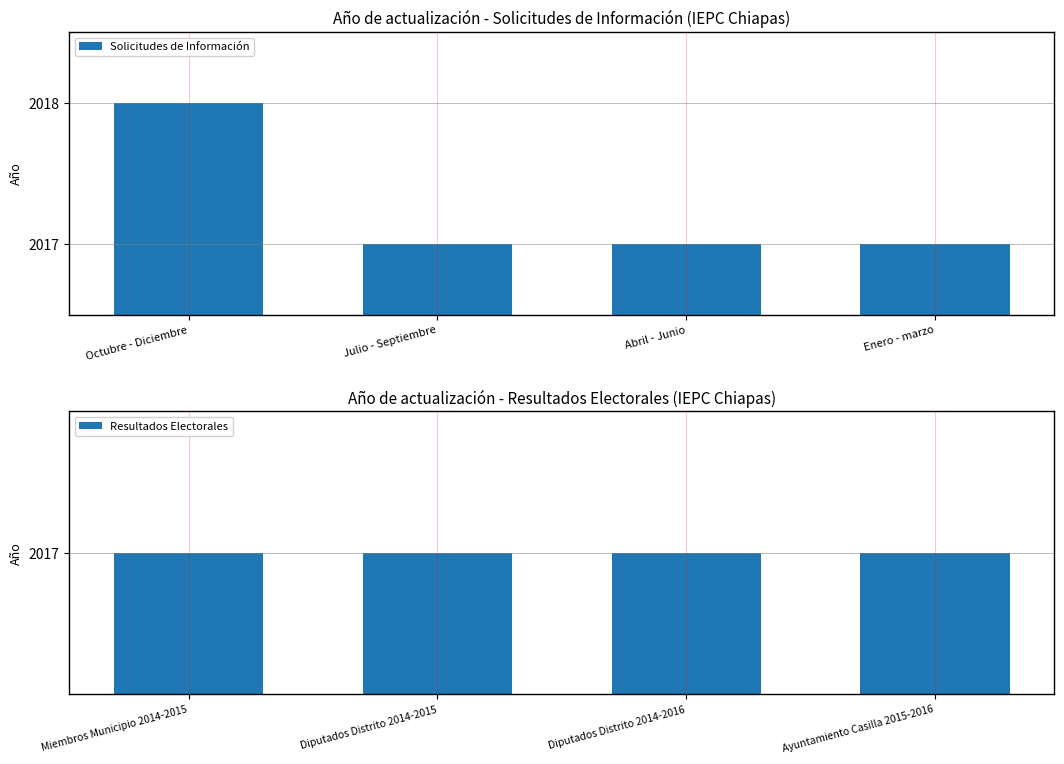

Read the Solicitudes de Información value at Abril - Junio.

2017